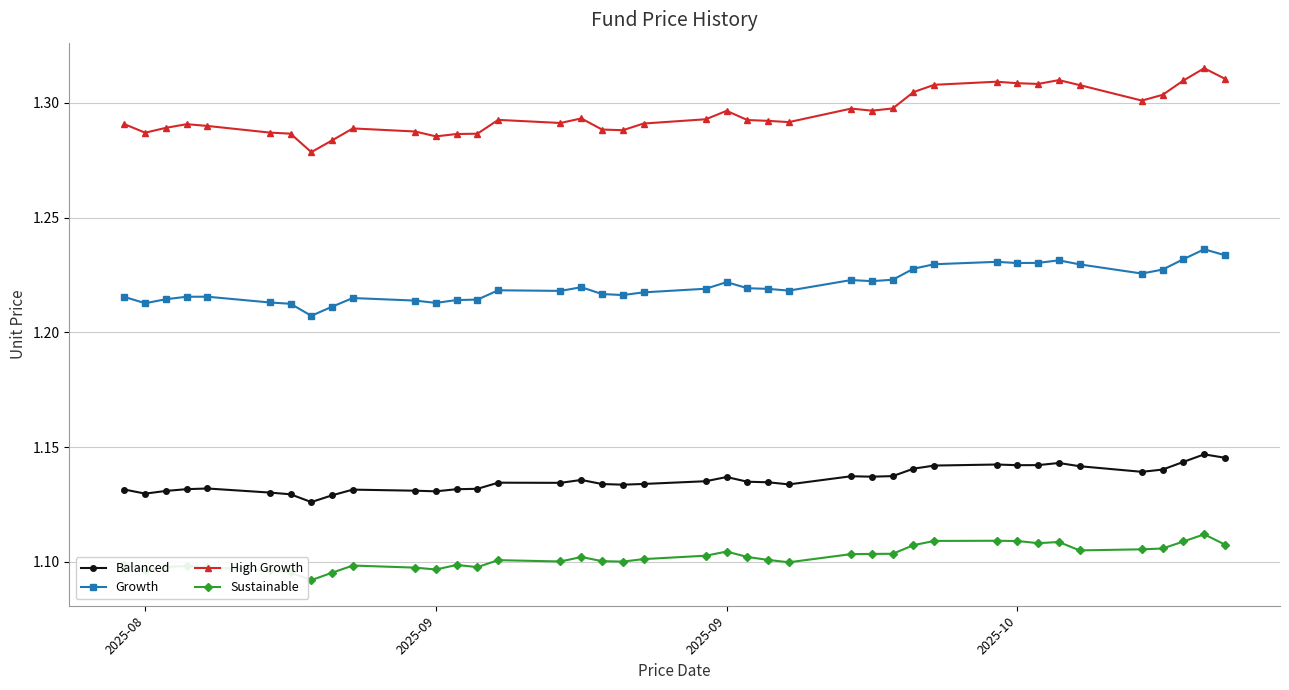

Which series has the largest range (max minus min)?

High Growth